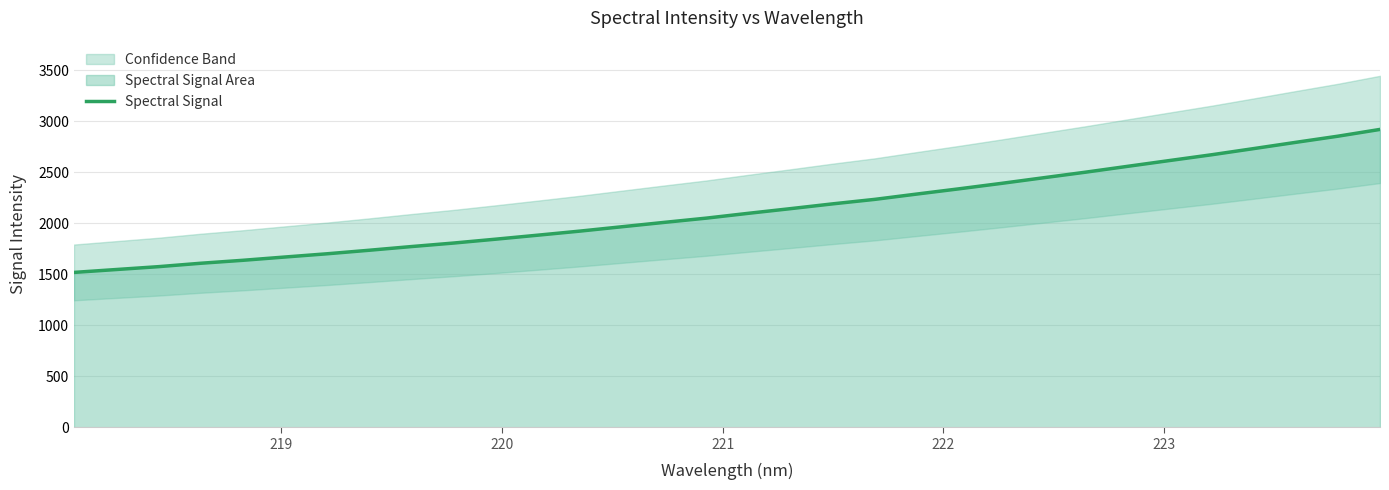

Does the chart display data point markers on the line(s)?

No